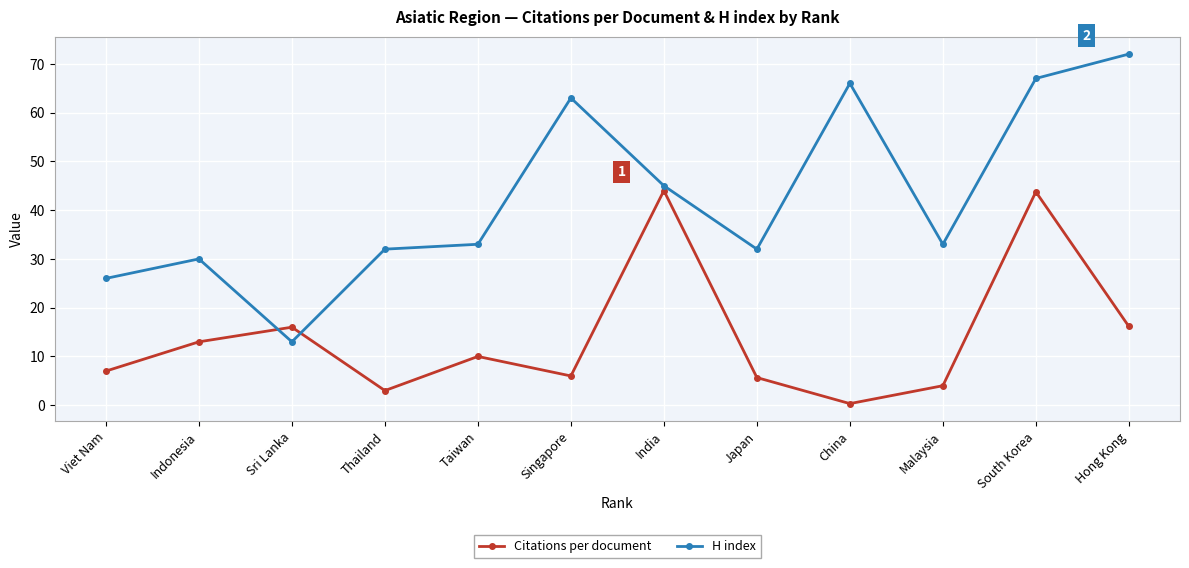

True or false: H index has a value of 32.0 at Thailand.

True